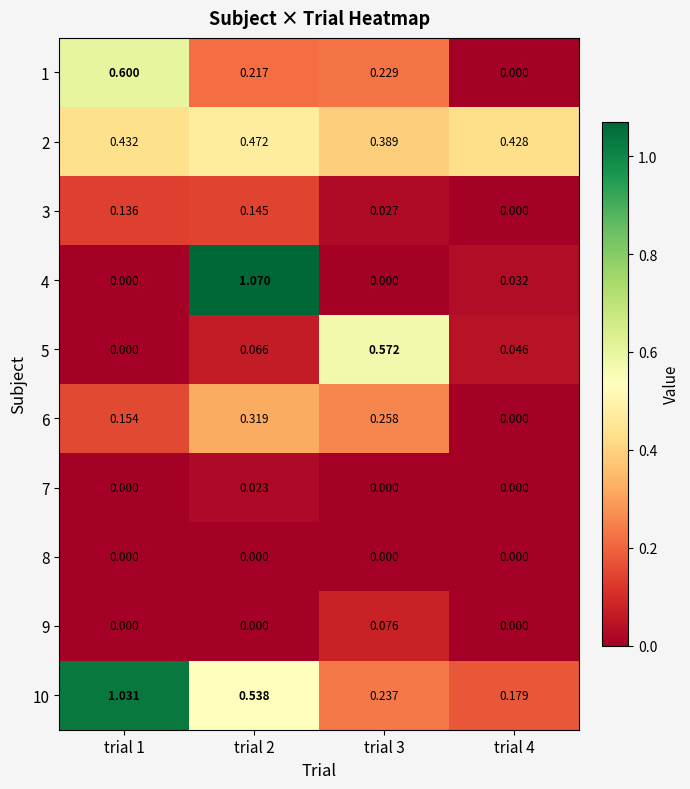

Which series has the widest spread of values?

4